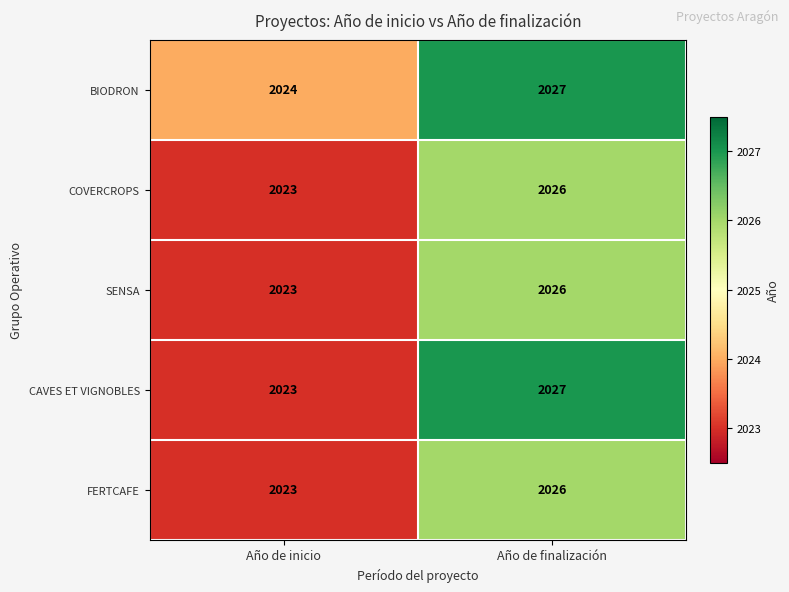

Rank the categories by COVERCROPS value from highest to lowest.

Año de finalización, Año de inicio